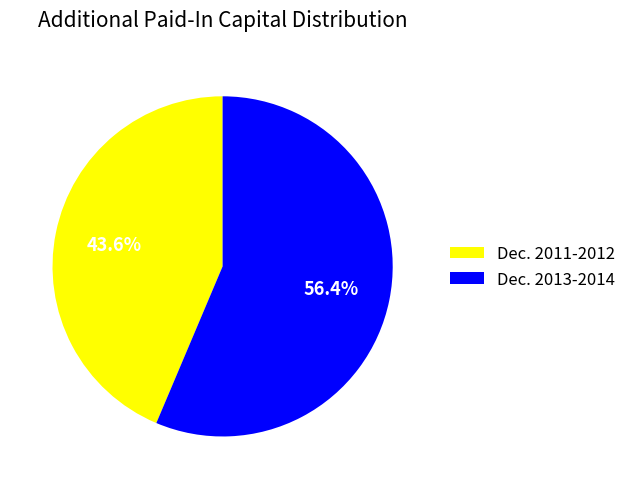

How many segments does this pie chart have?

2